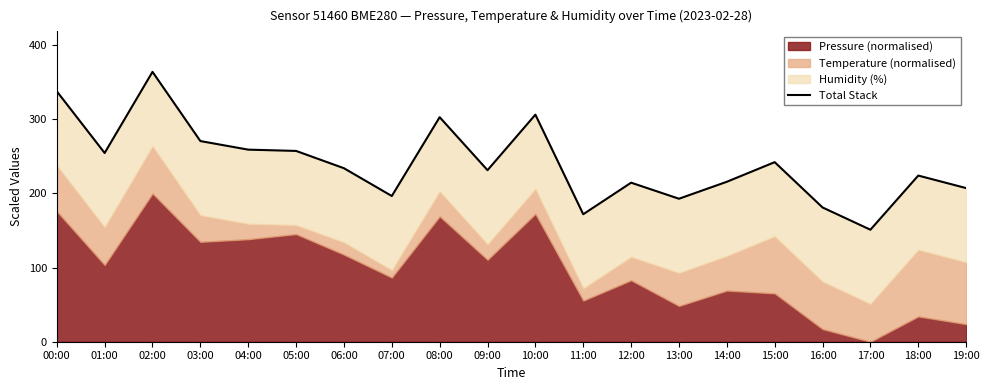

At which label is the value closest to 257?

05:00